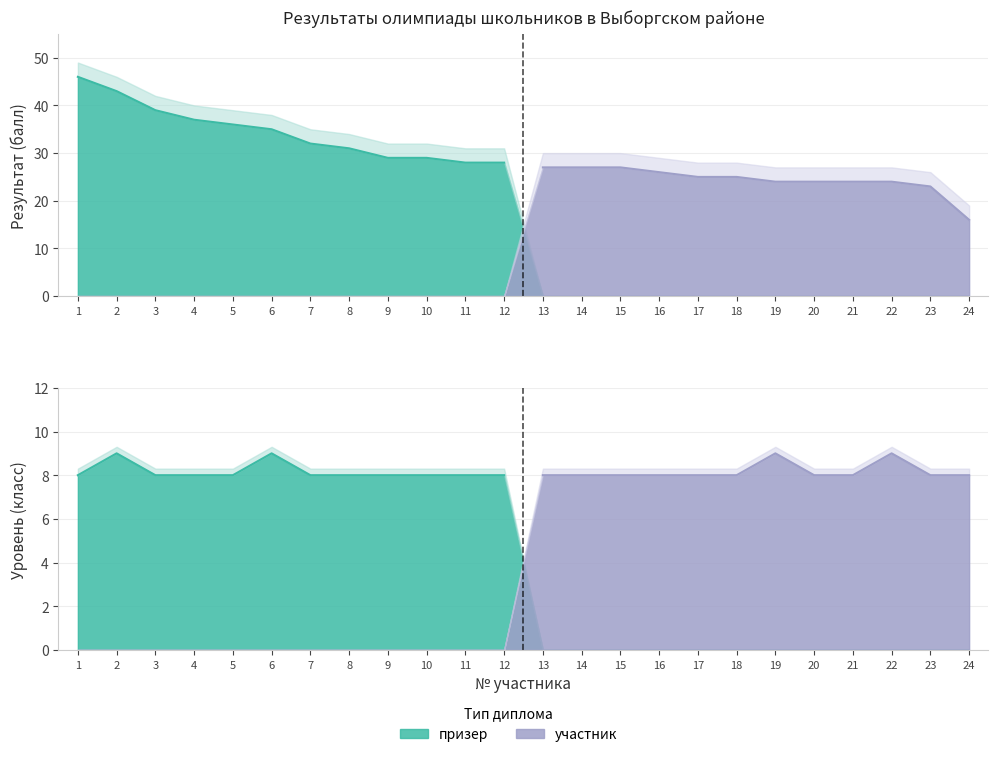

Between 15 and 2, which is larger?

2